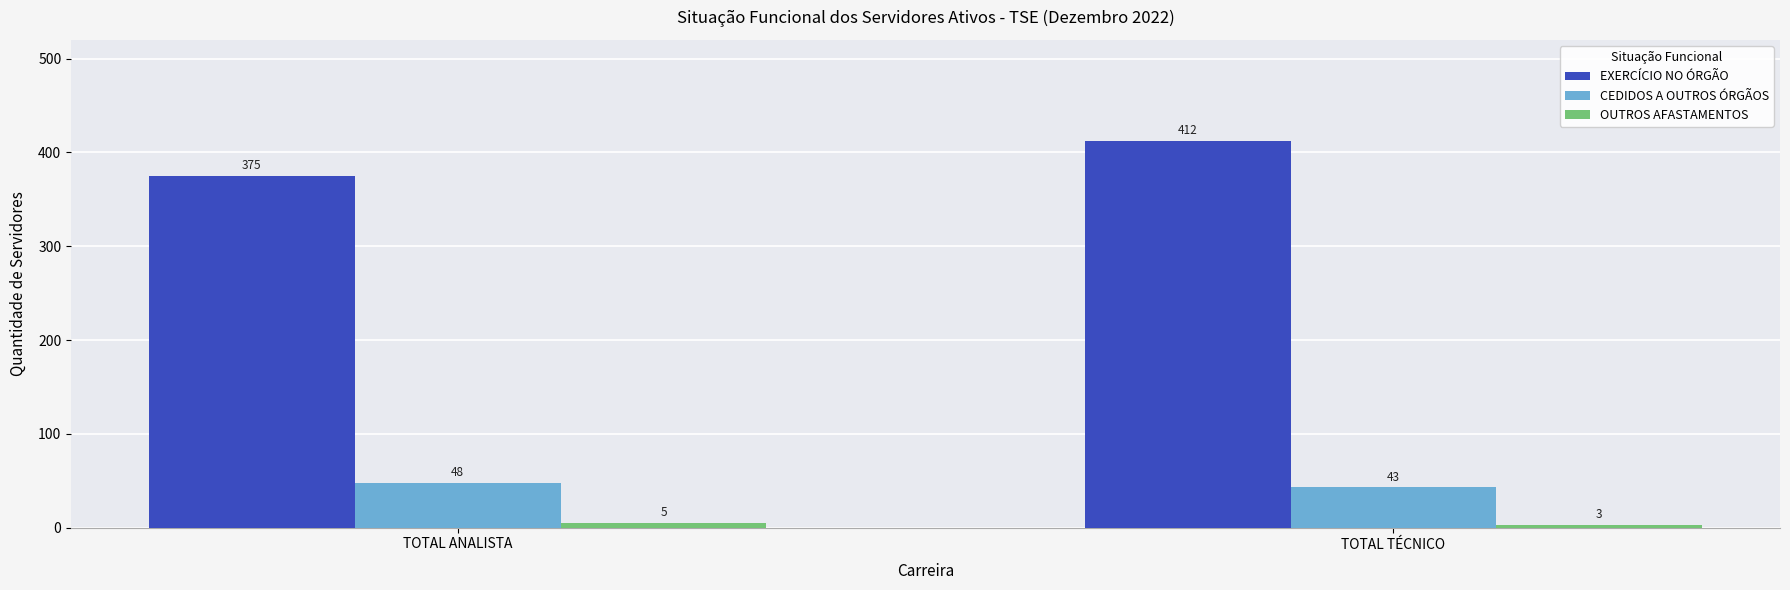

What is the difference between the maximum and minimum values in the CEDIDOS A OUTROS ÓRGÃOS series?

5